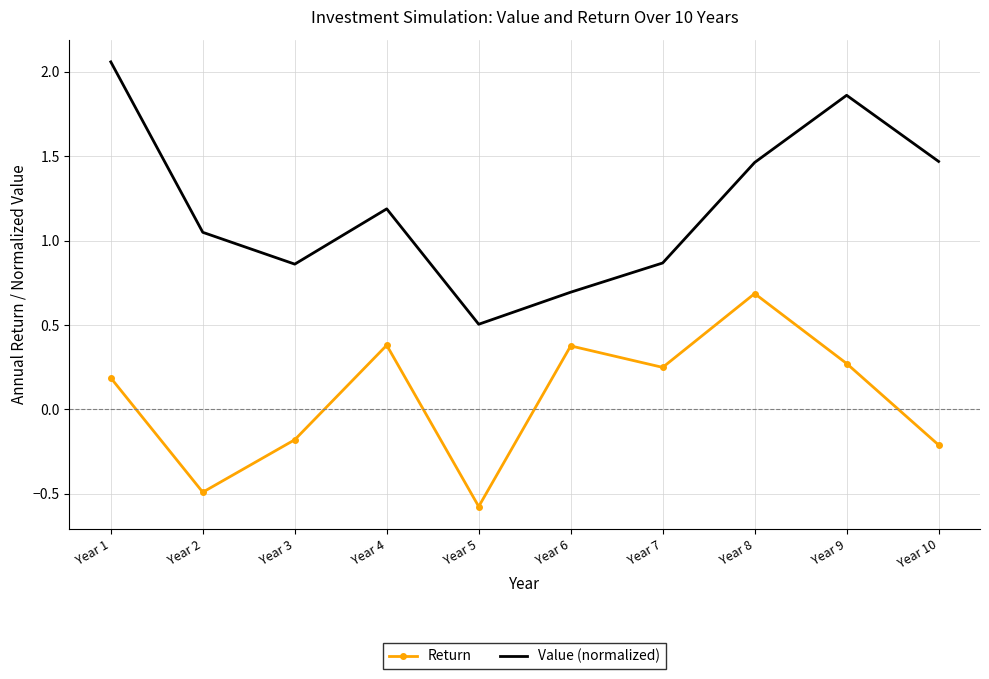

What is the difference between the highest and lowest values at Year 6?

0.3